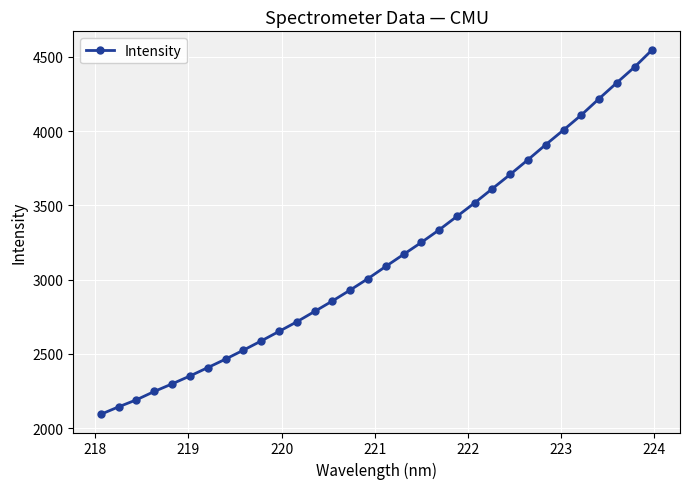

What is the difference between the maximum and second lowest values?

2406.2